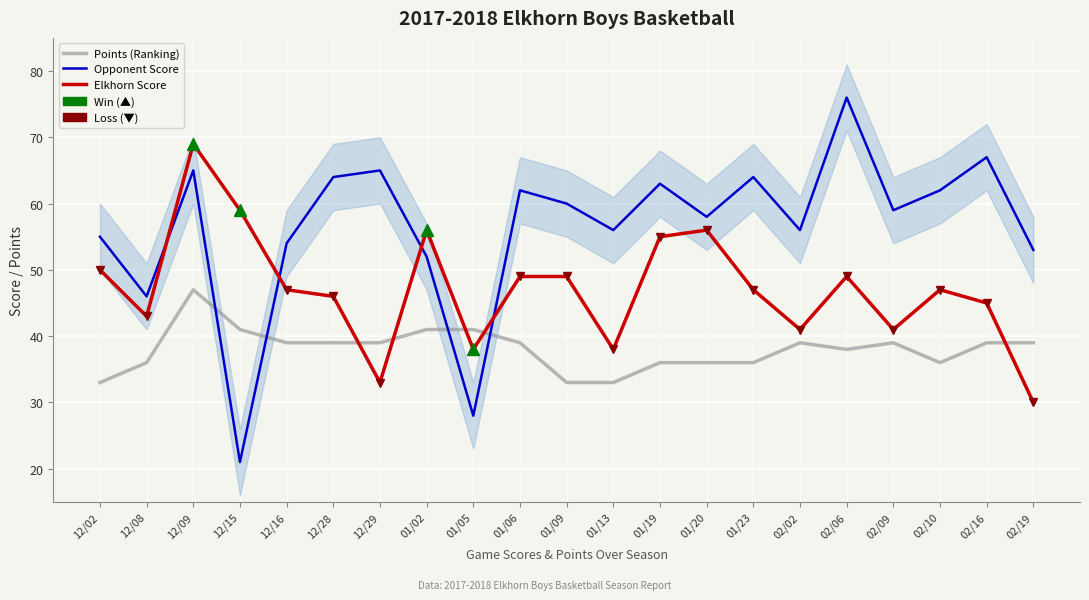

What are all the series names shown in the legend?

Points (Ranking), Opponent Score, Elkhorn Score